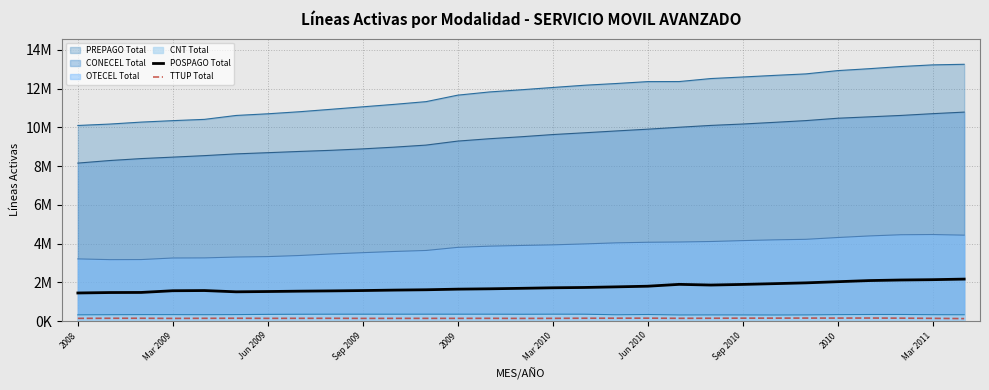

At which category does TTUP Total reach its first local valley?

Mar 2009